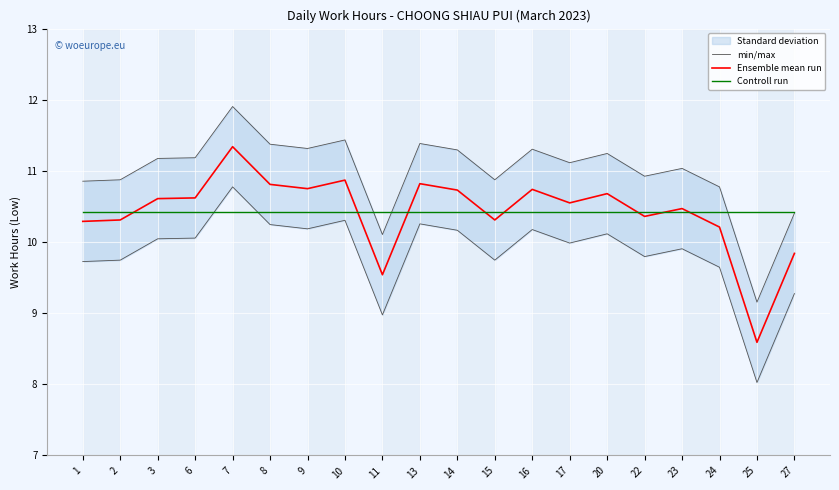

What is the average value of the Controll run series?

10.4